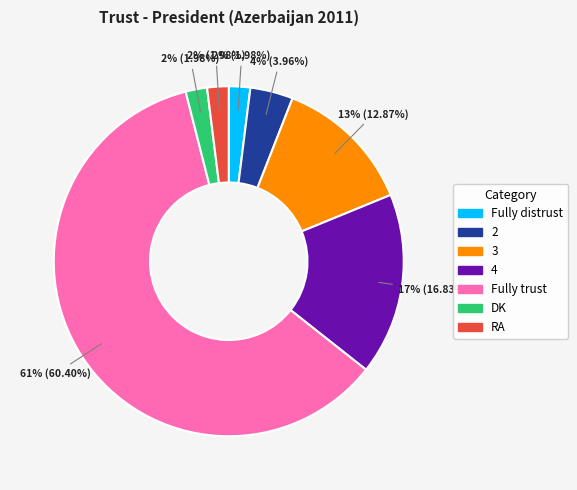

True or false: RA accounts for 10% of the total.

False